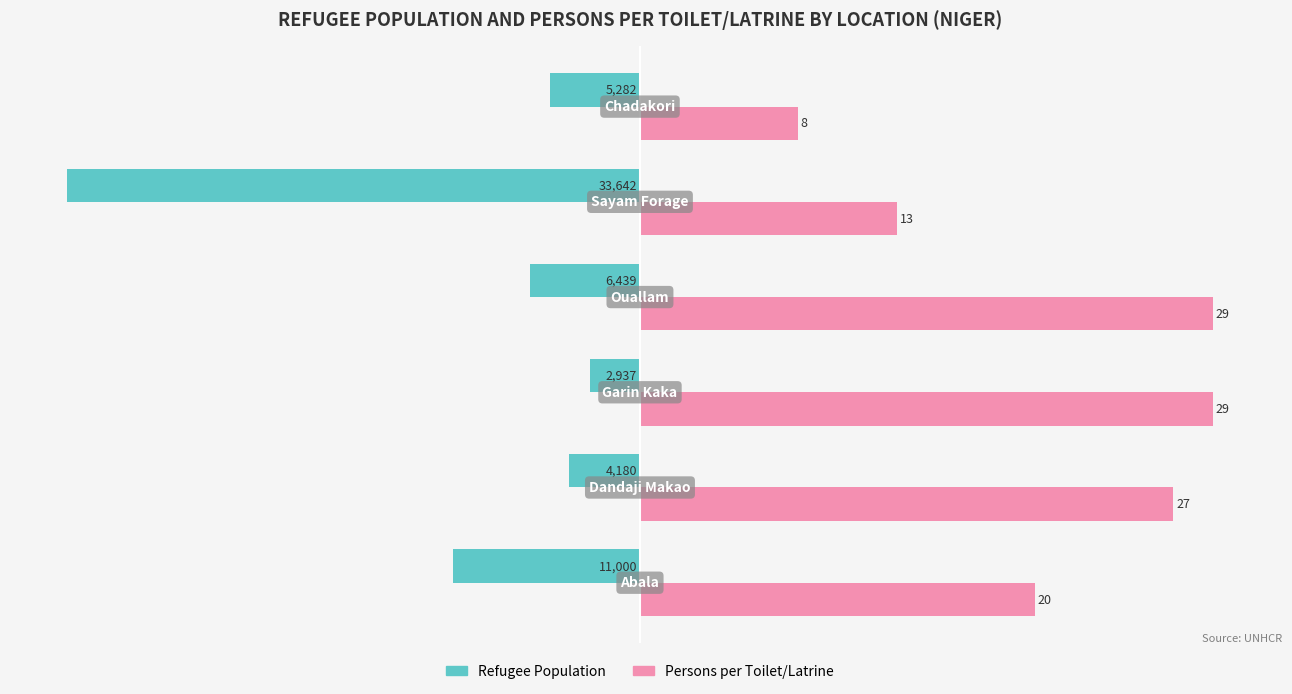

What are all the series names shown in the legend?

Refugee Population, Persons per Toilet/Latrine